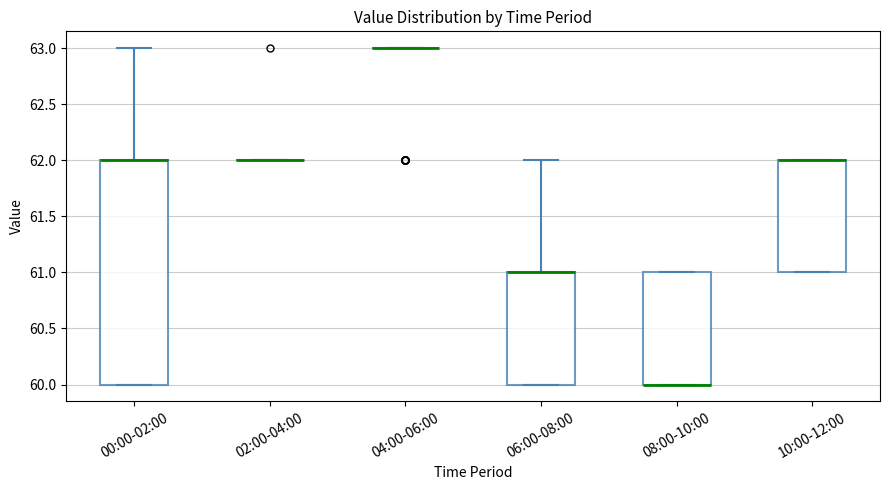

Which box is the tallest, from its lower edge to its upper edge?

00:00-02:00